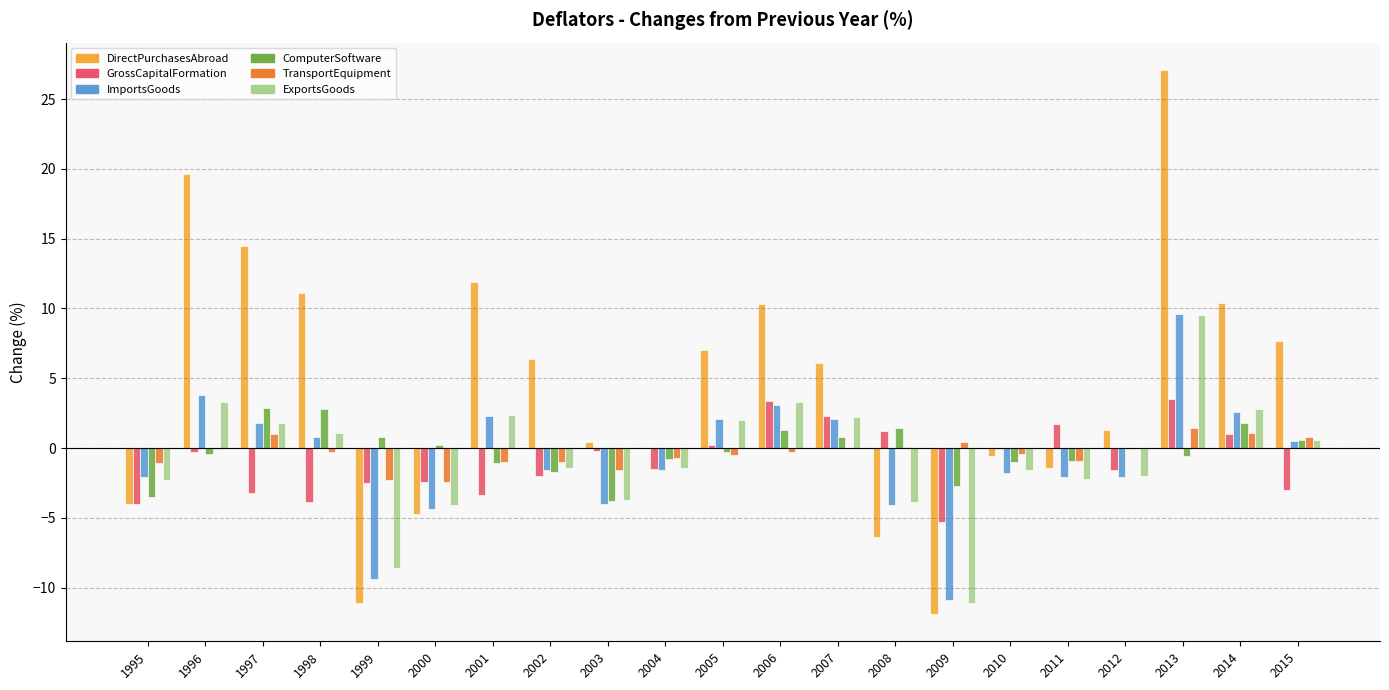

At which category is the sum across all series the highest?

2013